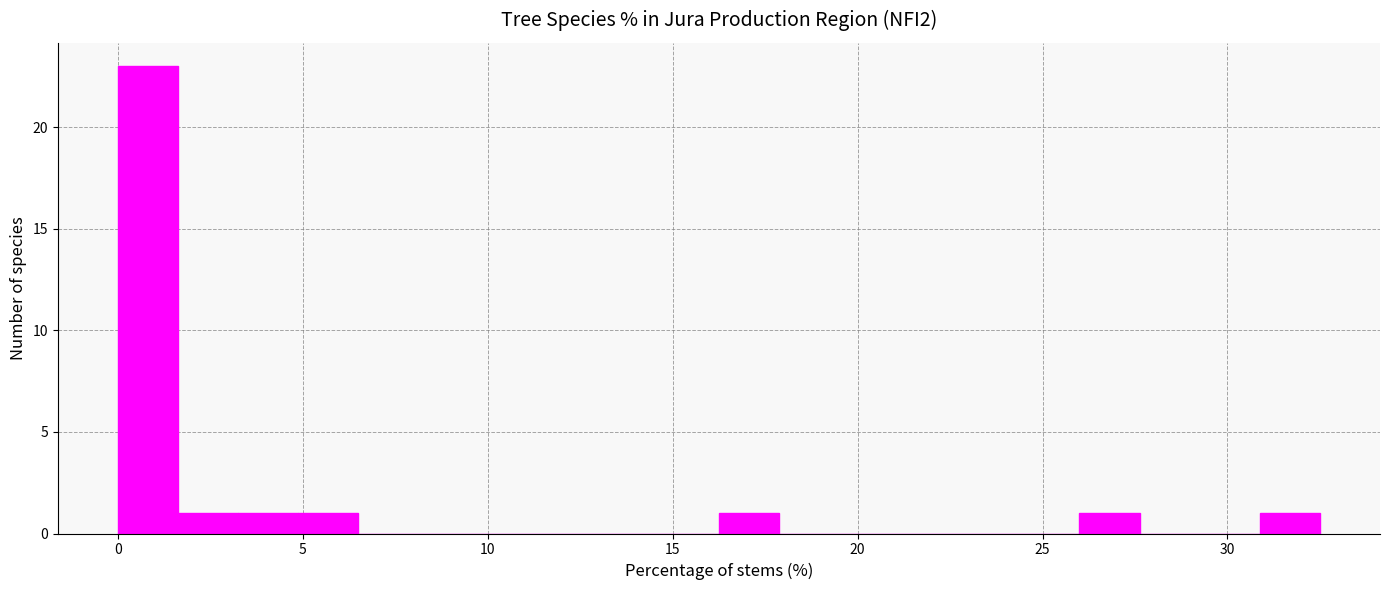

Around what value on the x-axis is the tallest bar? Give the approximate position of its centre, as read against the axis.

1.0